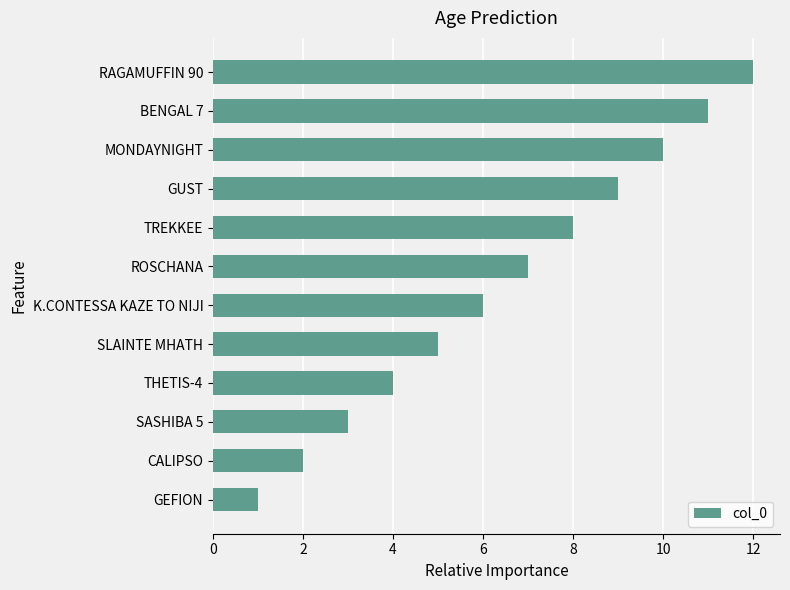

What is the change in value from SASHIBA 5 to GUST?

+6